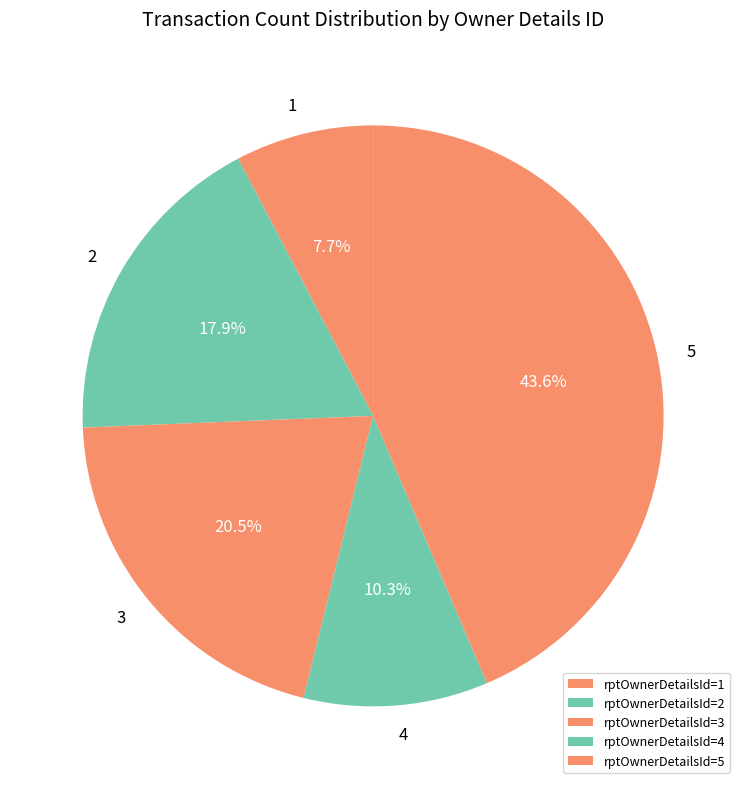

How many slices are in this pie chart?

5